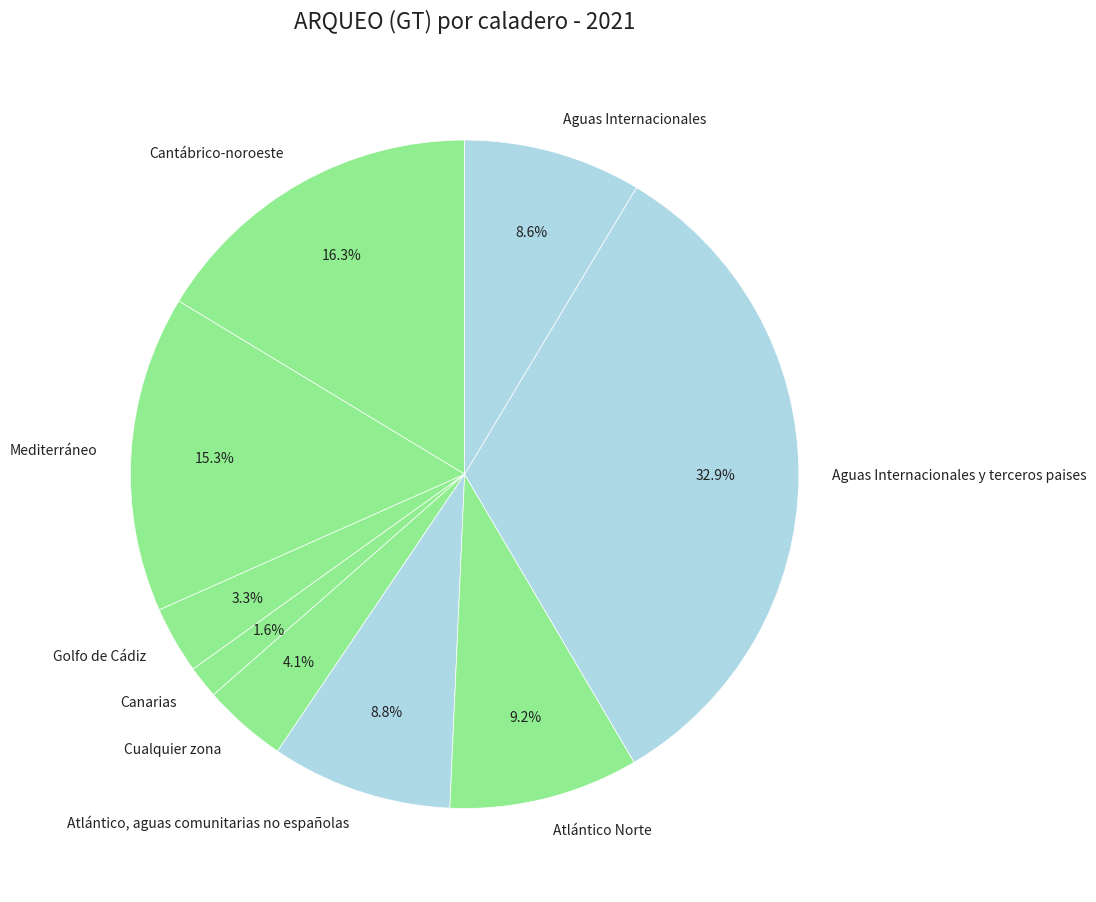

To the nearest percent, what is the difference between the largest and smallest slice percentages?

31%